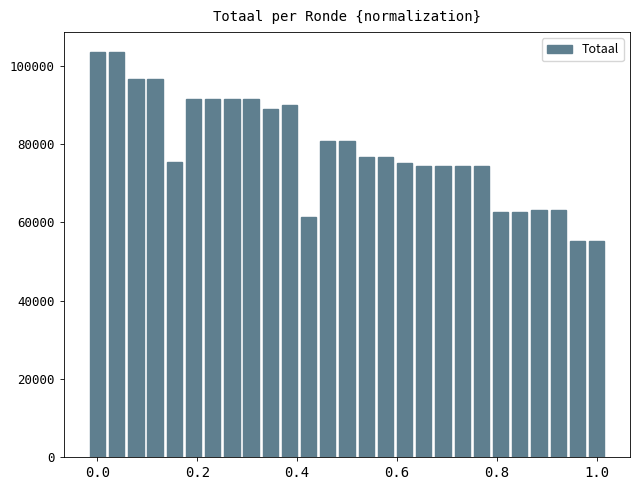

What is the greatest value displayed?

103454